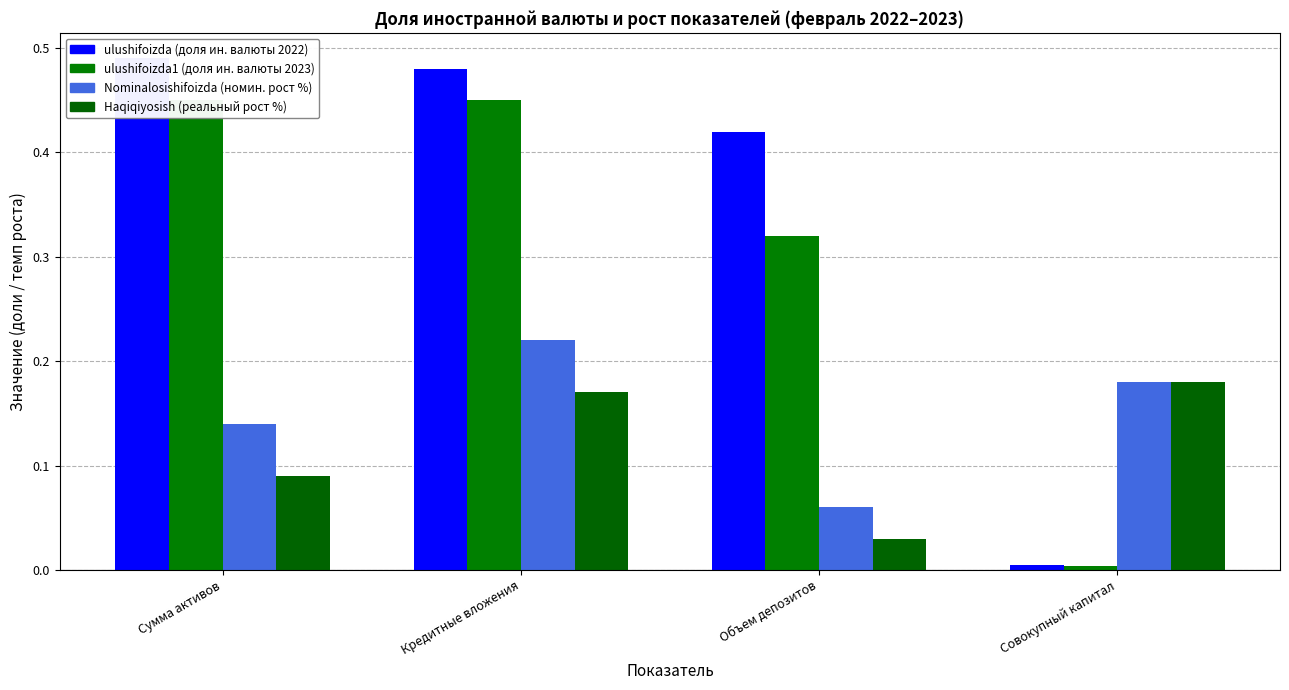

What are all the series names shown in the legend?

ulushifoizda, ulushifoizda1, Nominalosishifoizda, Haqiqiyosish